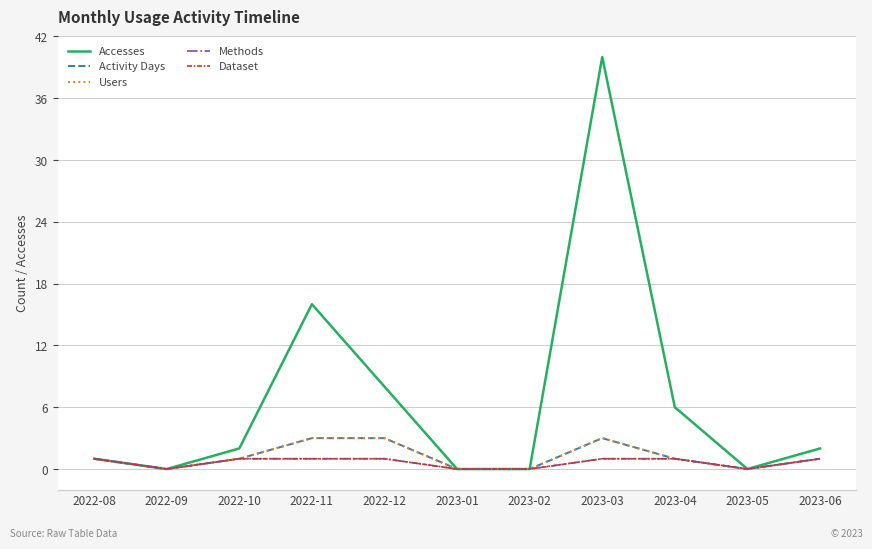

Does the chart display data point markers on the line(s)?

No